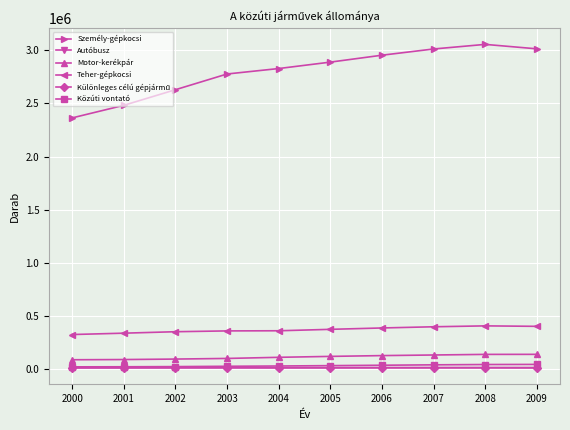

True or false: Személy-gépkocsi has more than 1 points higher than both neighbors.

False